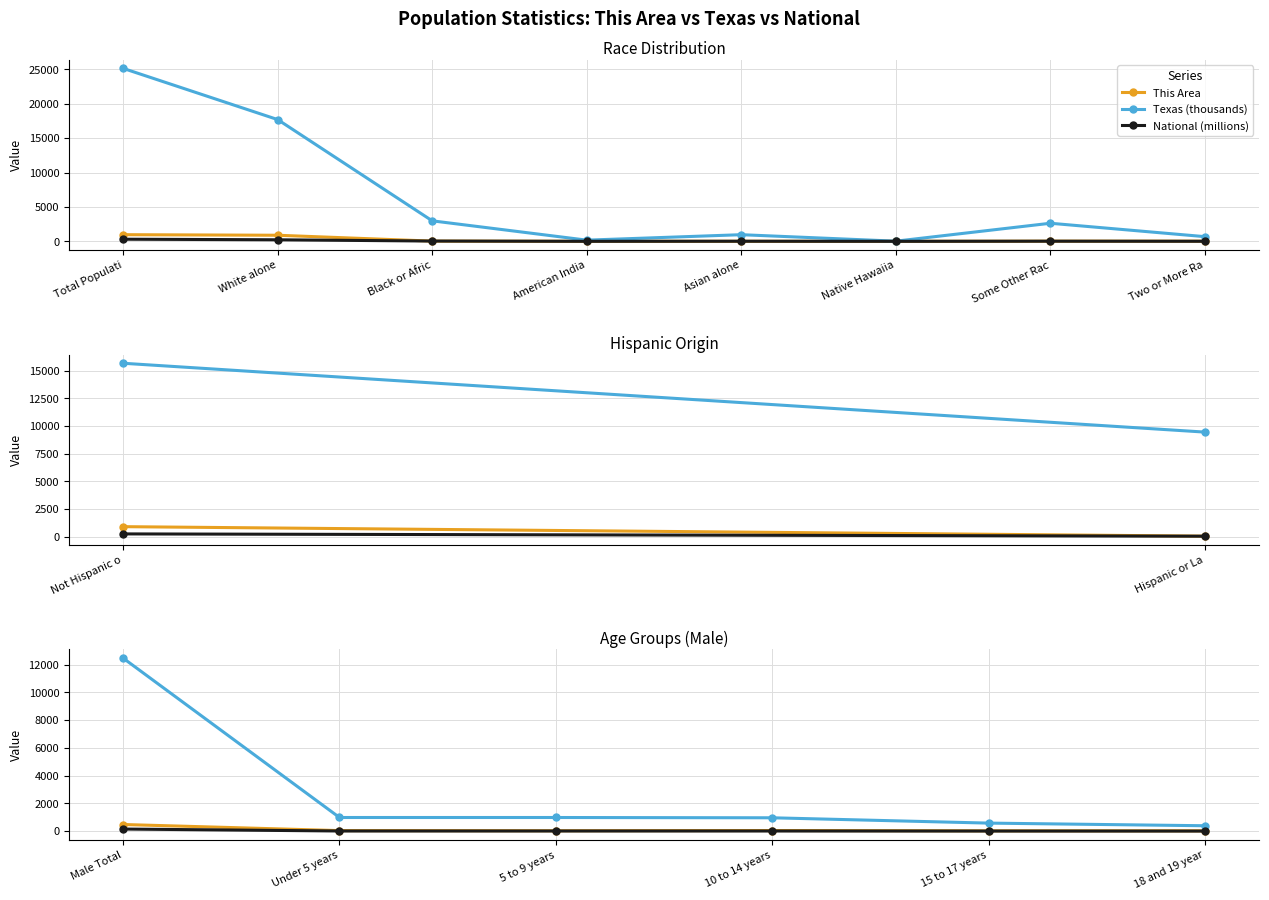

Count the number of data series in this chart.

3